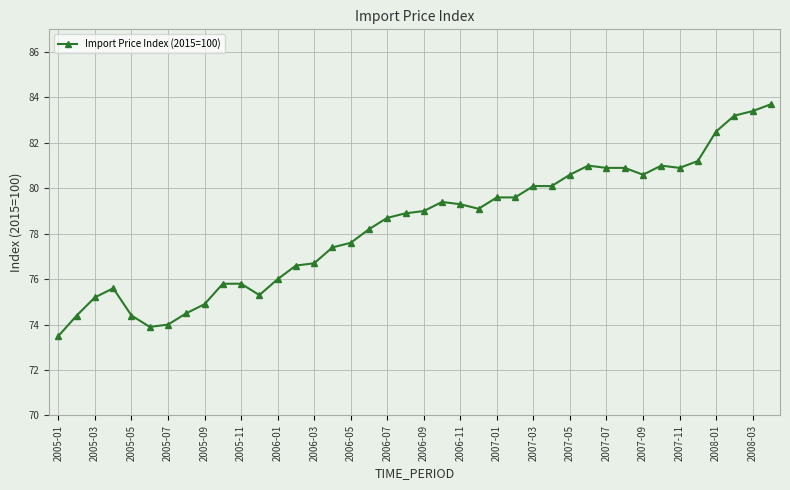

What is the value of the 24th point from the left?

79.1